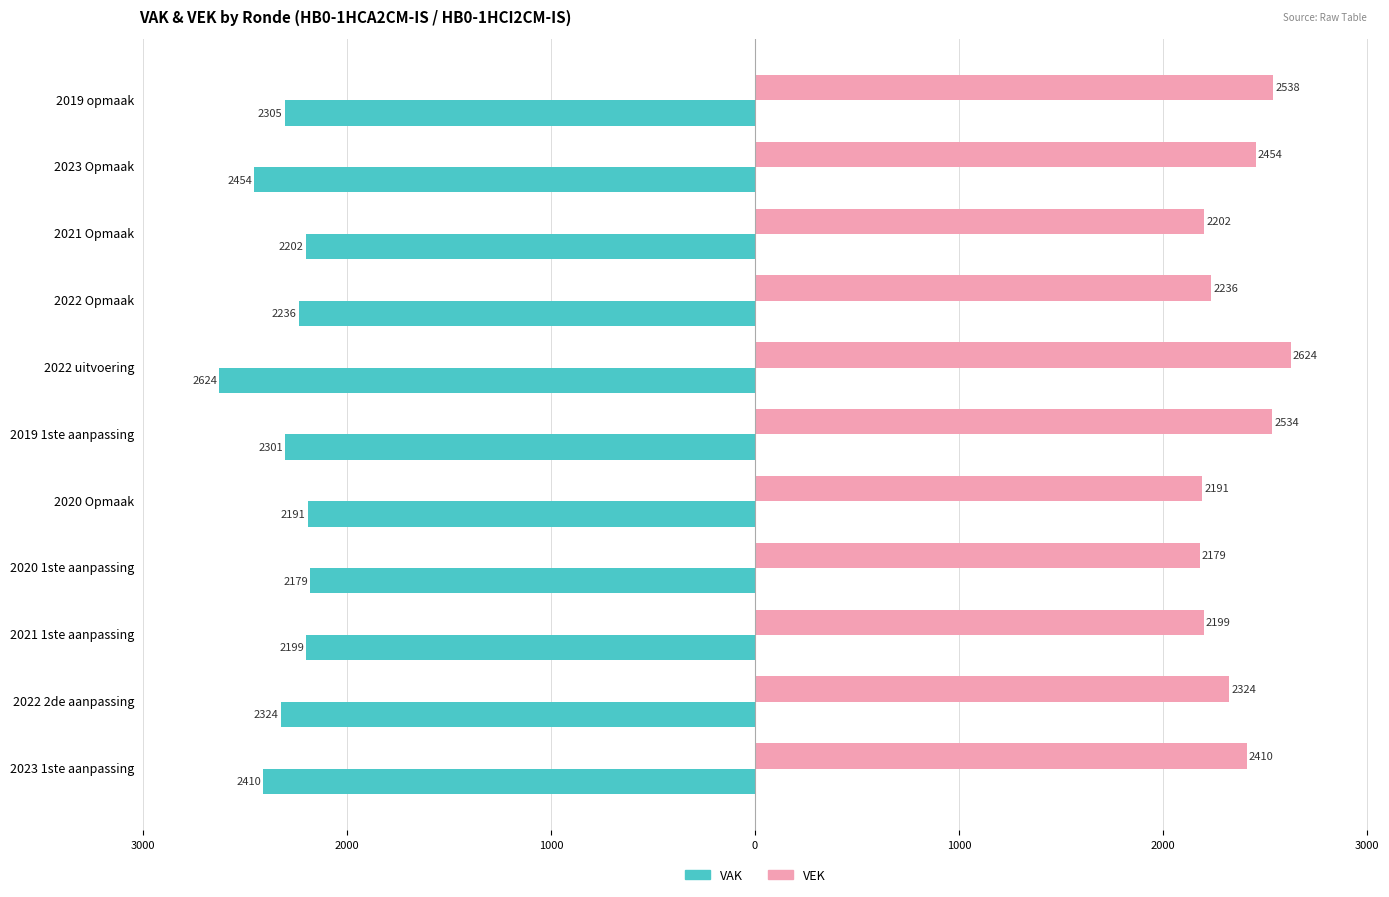

What are all the series names shown in the legend?

VAK, VEK